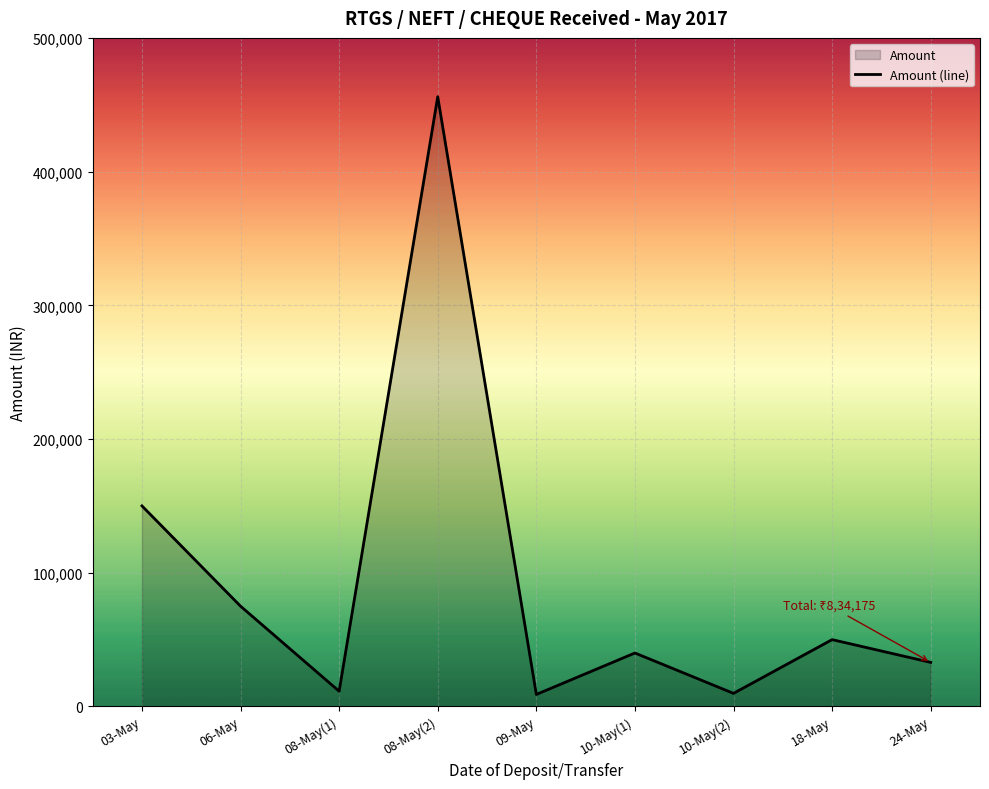

What is the average value?

92686